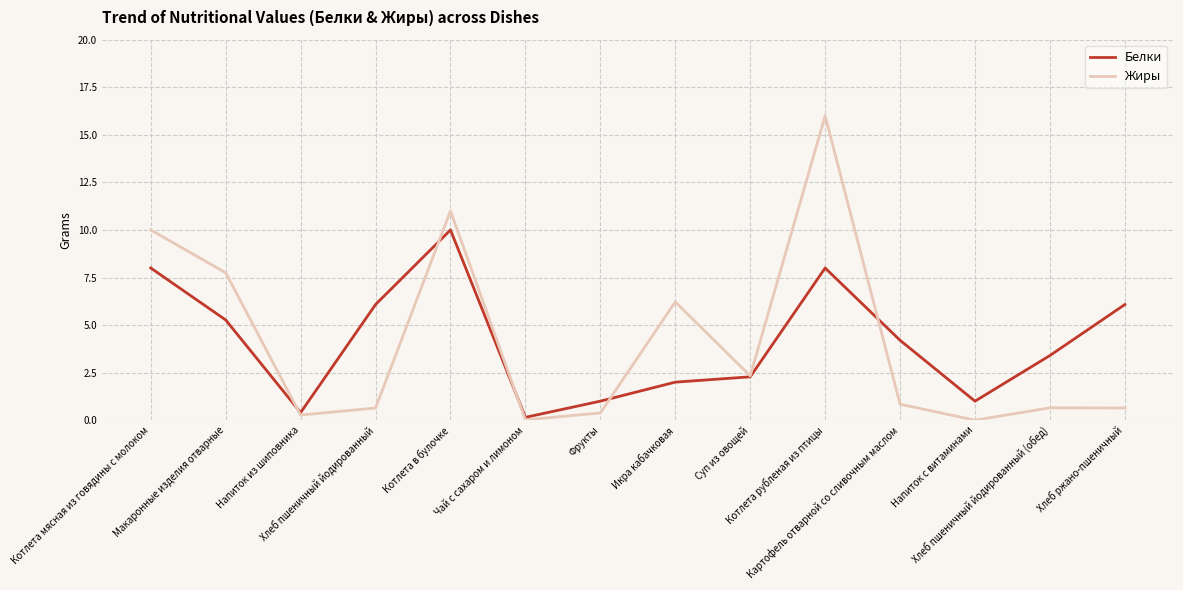

How many categories are shown in the chart?

14